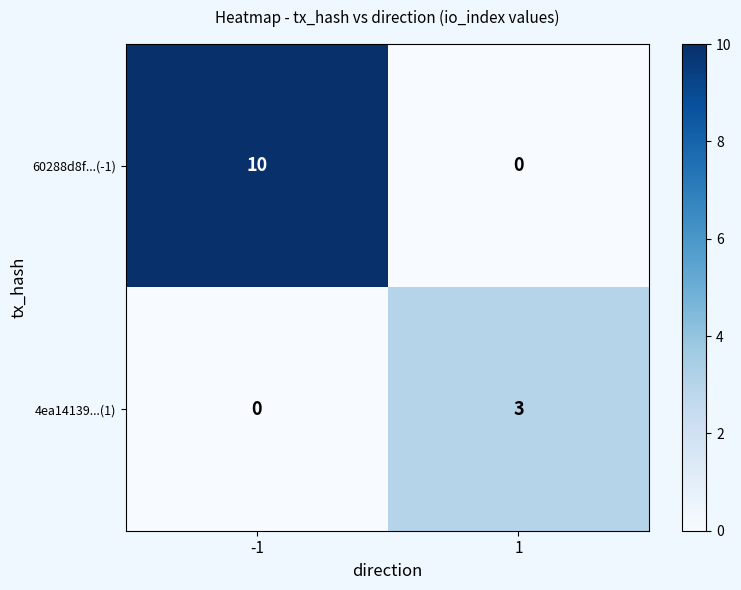

At how many categories does at least one series exceed 7?

1